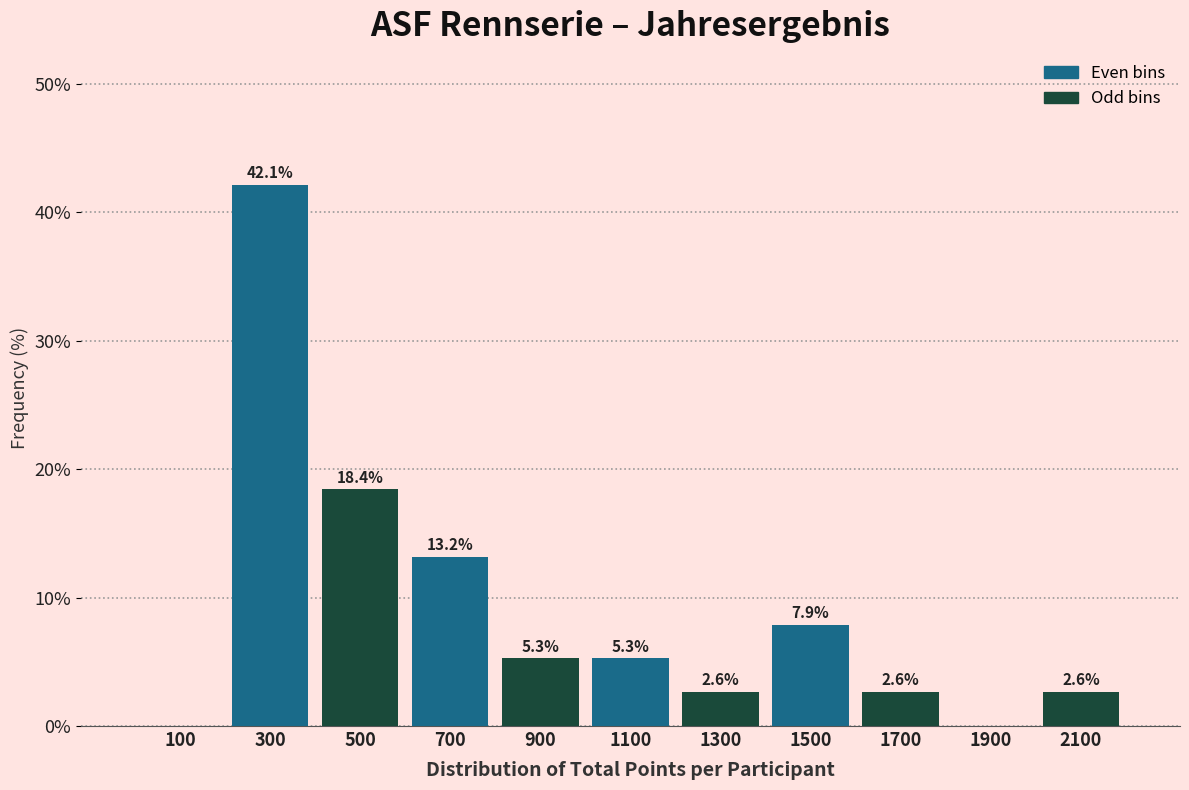

Which range on the x-axis has the tallest bar?

200 to 400